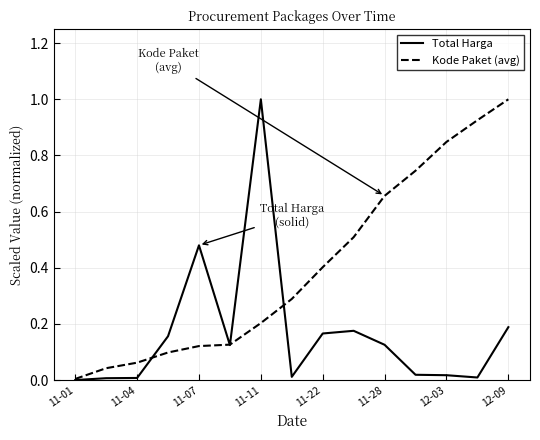

In Total Harga, how many points are lower than both neighbors (excluding endpoints)?

3